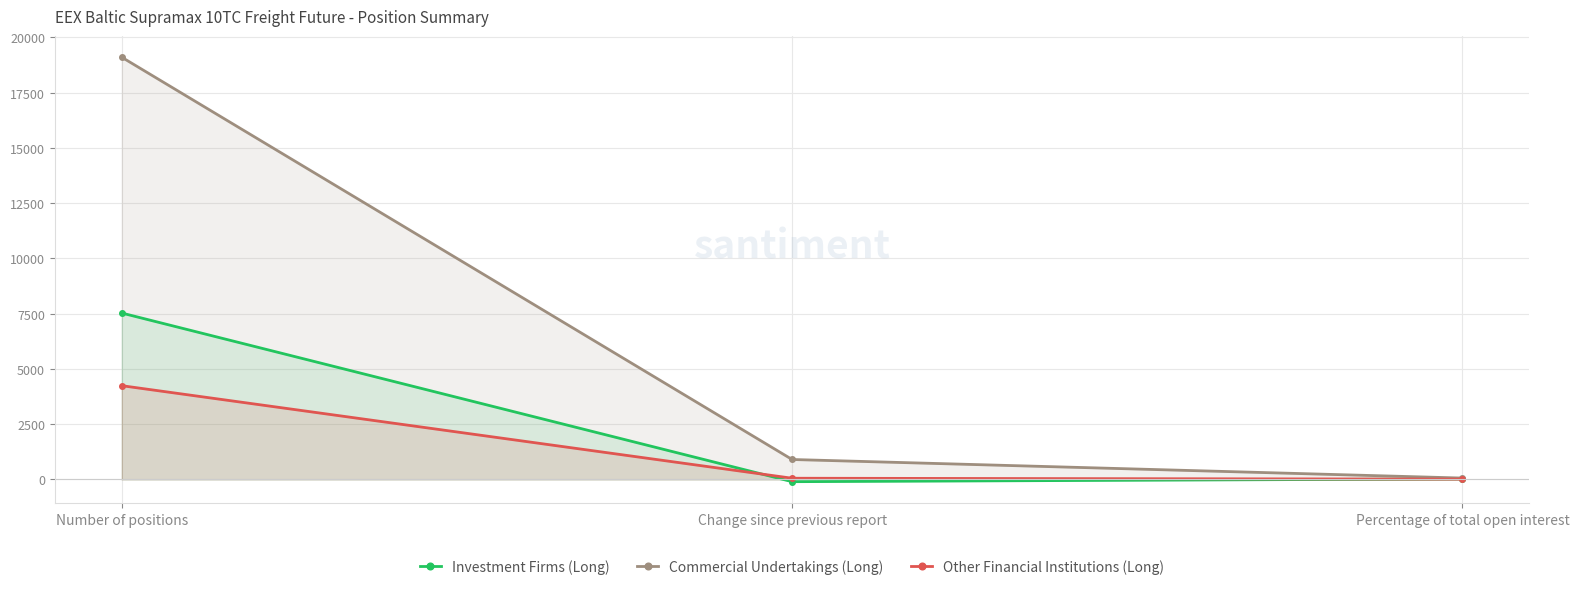

What is the difference between the maximum and minimum values in the Investment Firms (Long) series?

7631.0